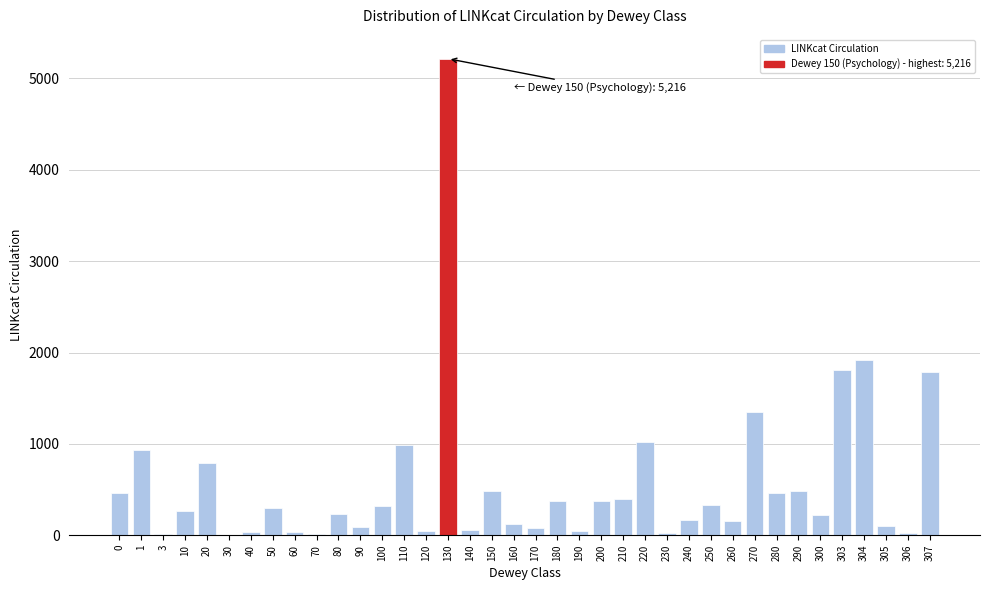

The value at 304 is 1916. True or false?

True